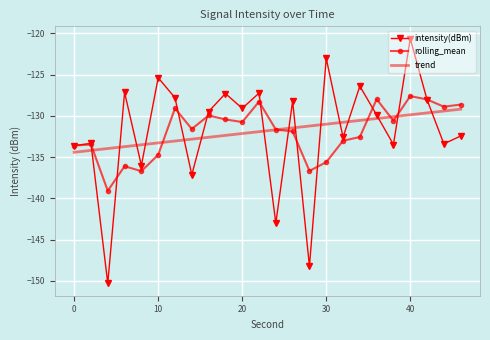

What is the greatest value displayed?

-120.6